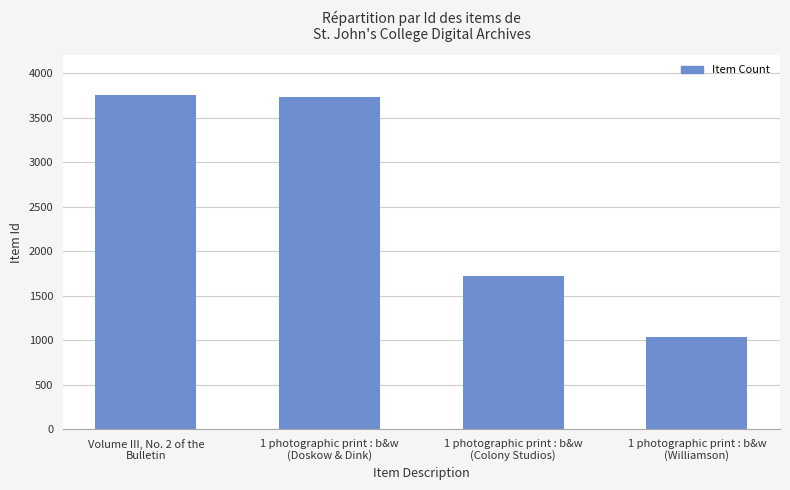

How many data points are less than 3736?

2